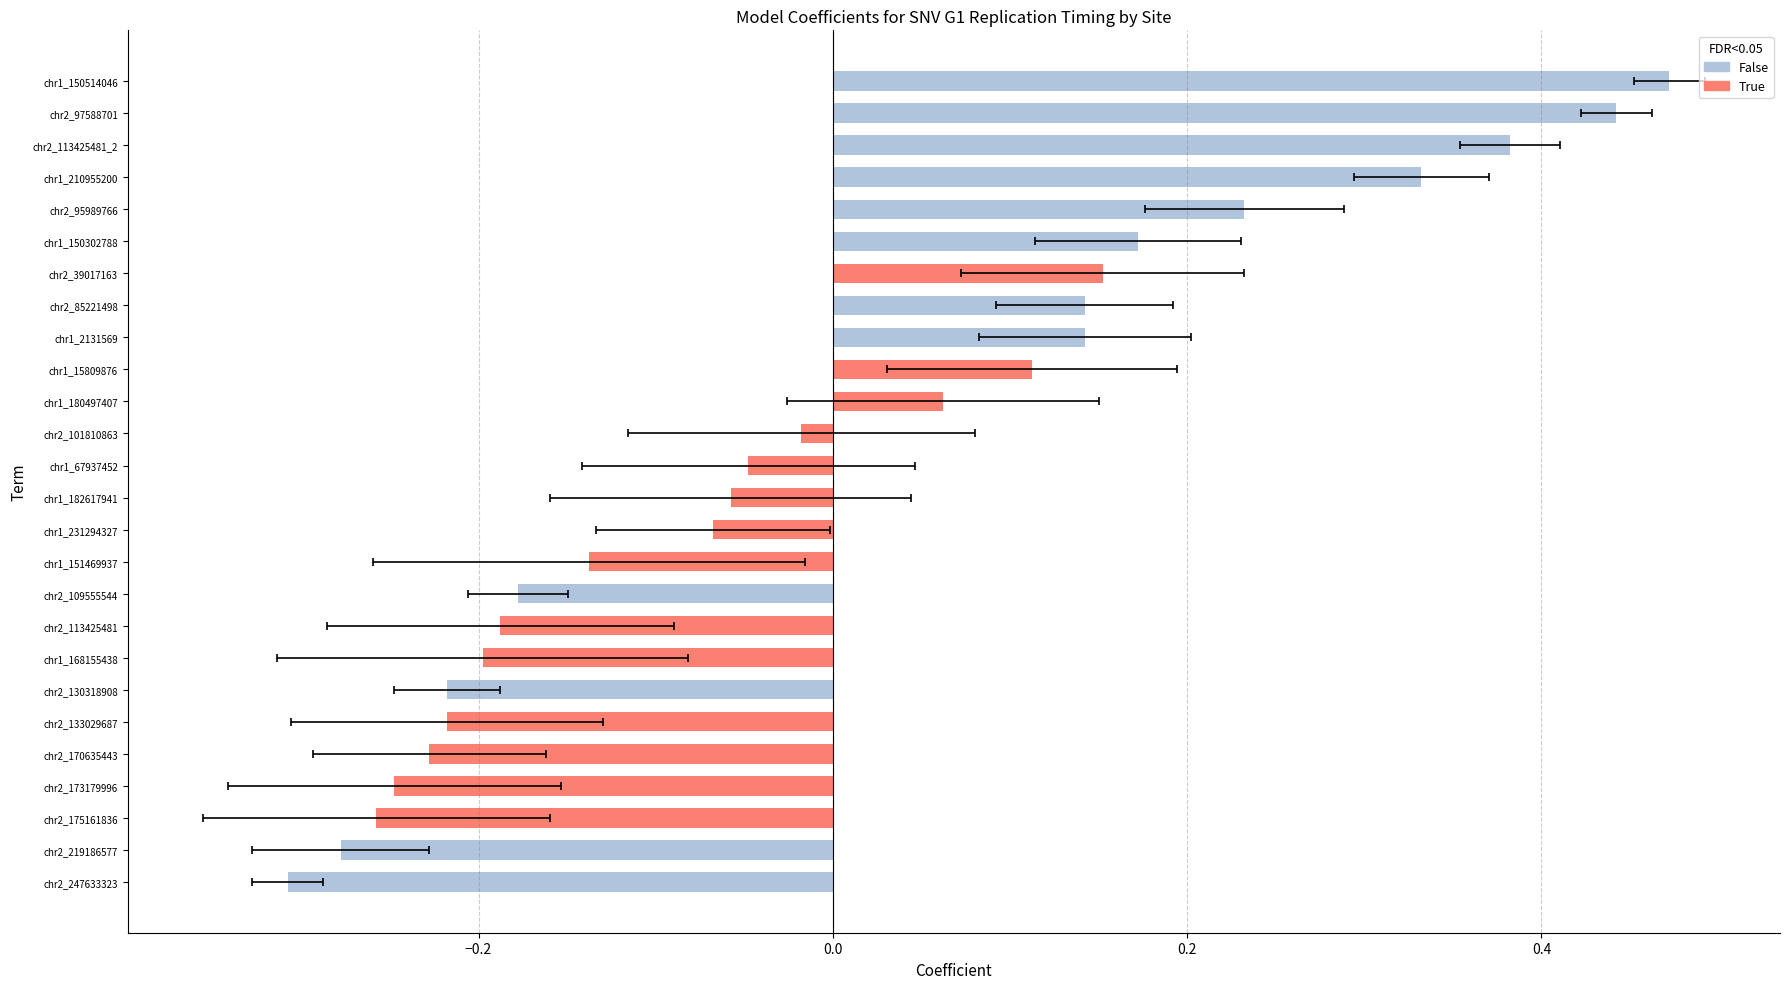

What is the minimum value shown in the chart?

-0.3